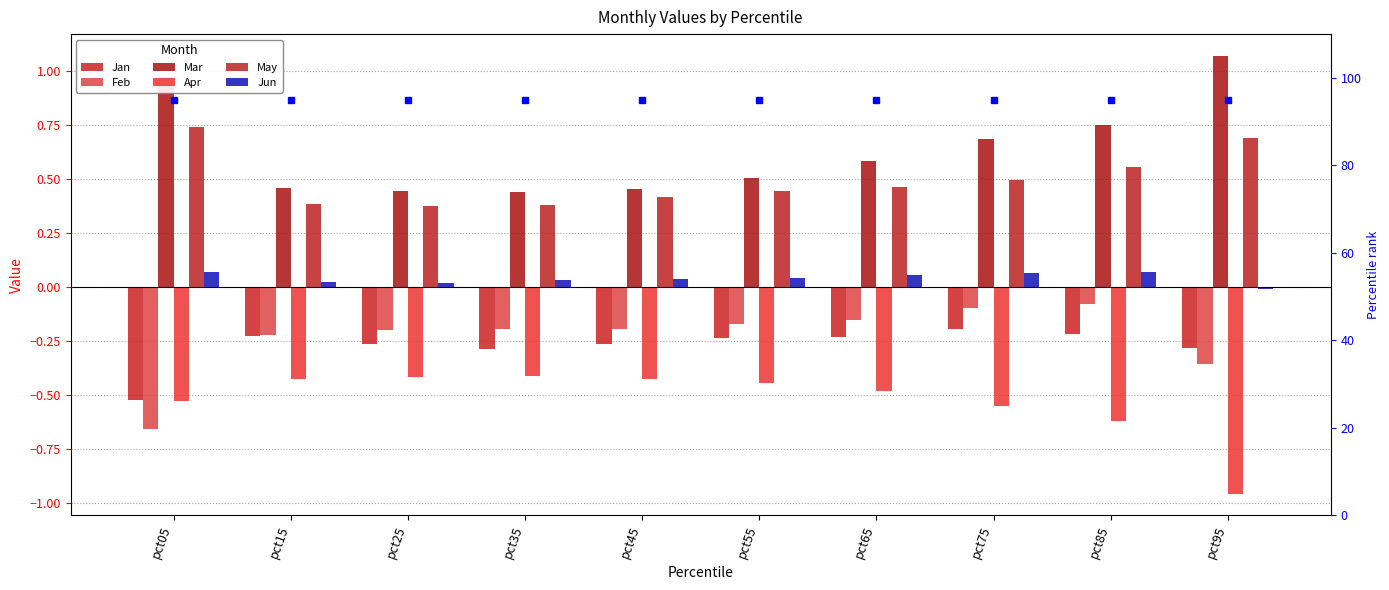

Rank the series at pct25 from highest to lowest value.

Mar, May, Jun, Feb, Jan, Apr